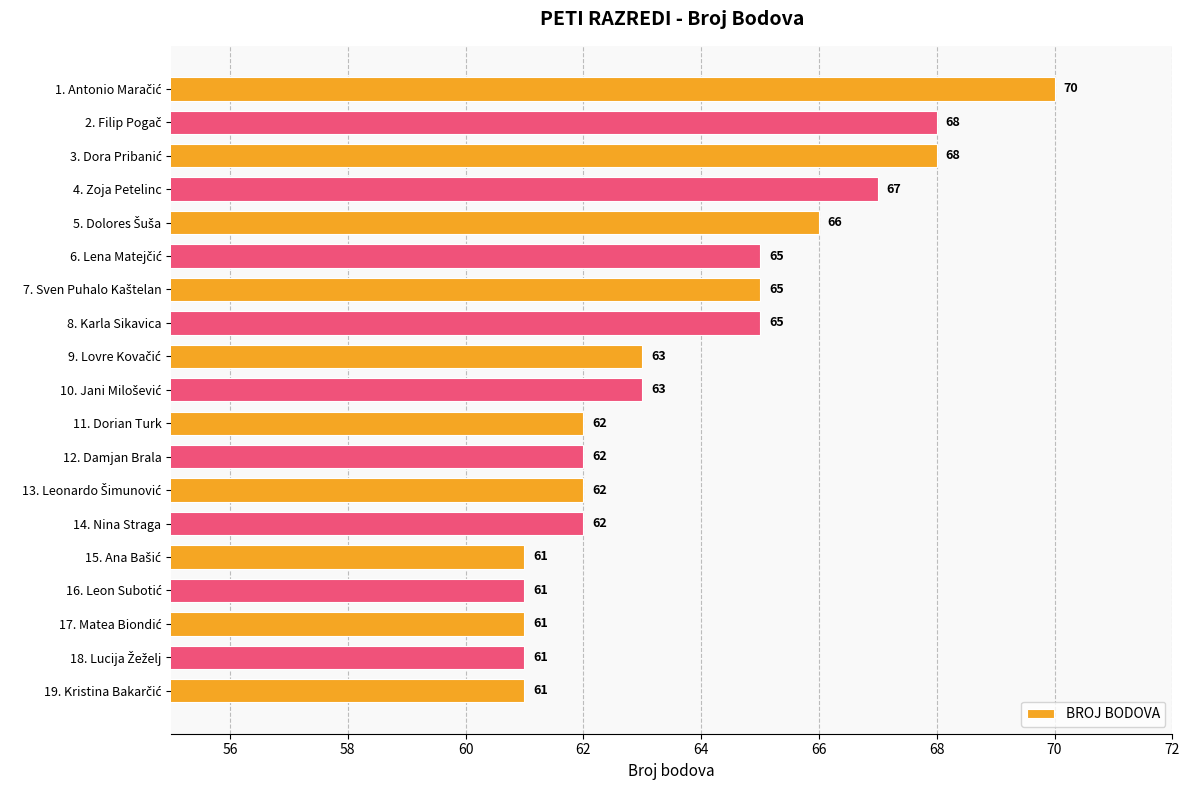

Between 11. Dorian Turk and 4. Zoja Petelinc, which is larger?

4. Zoja Petelinc